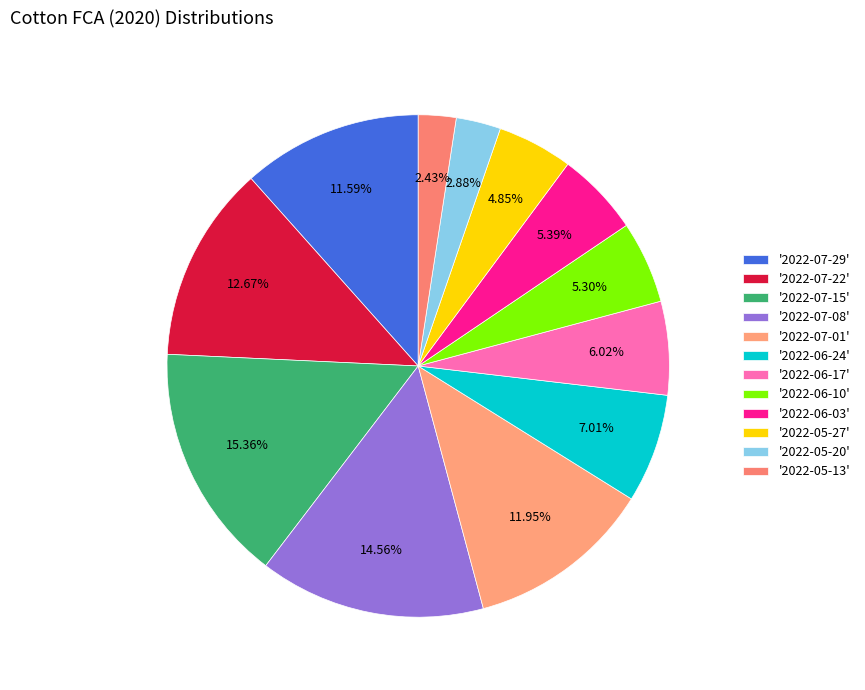

Count the number of slices in the pie.

12